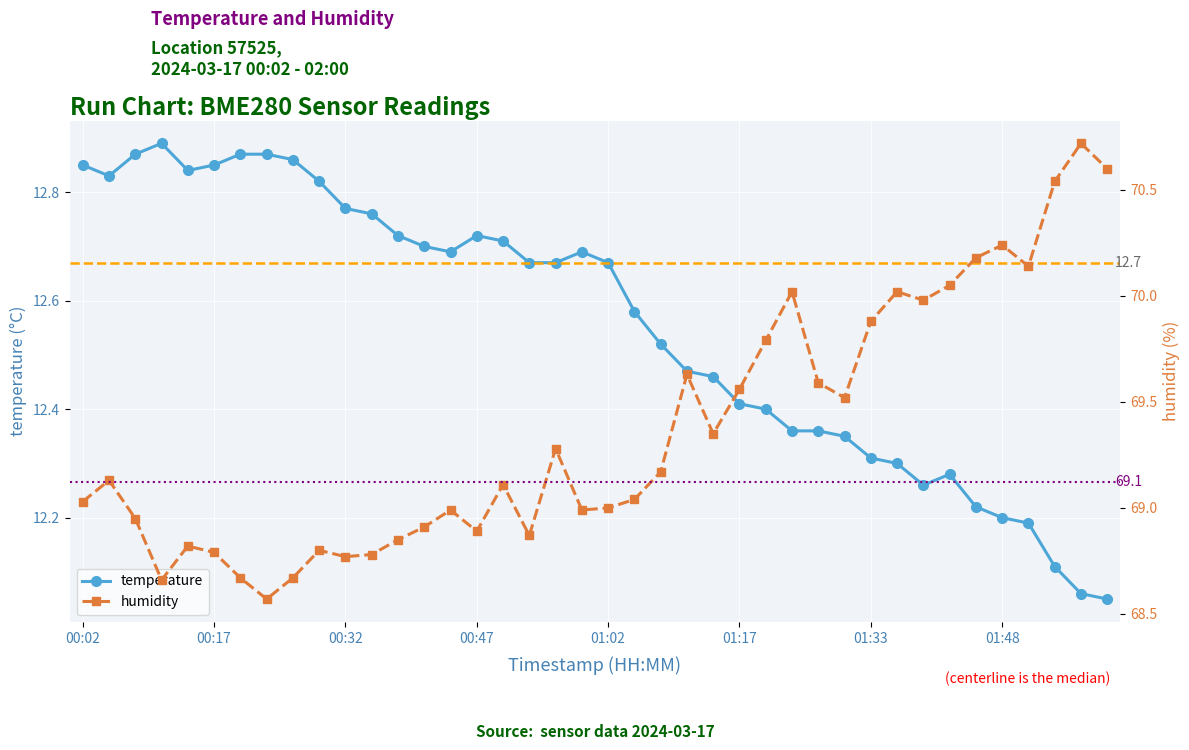

What is the difference between the maximum and minimum values in the temperature series?

0.8